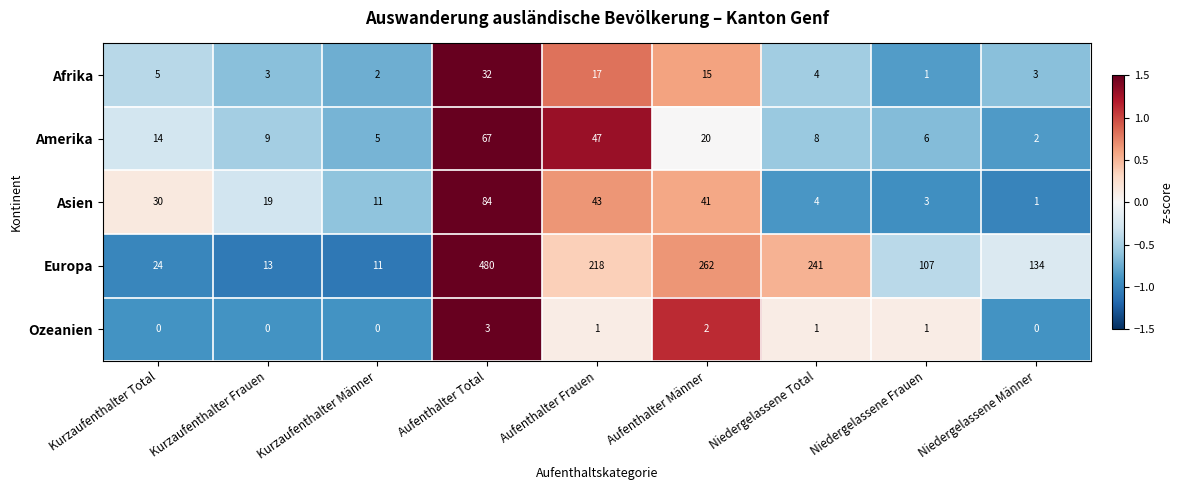

How many categories are shown in the chart?

9